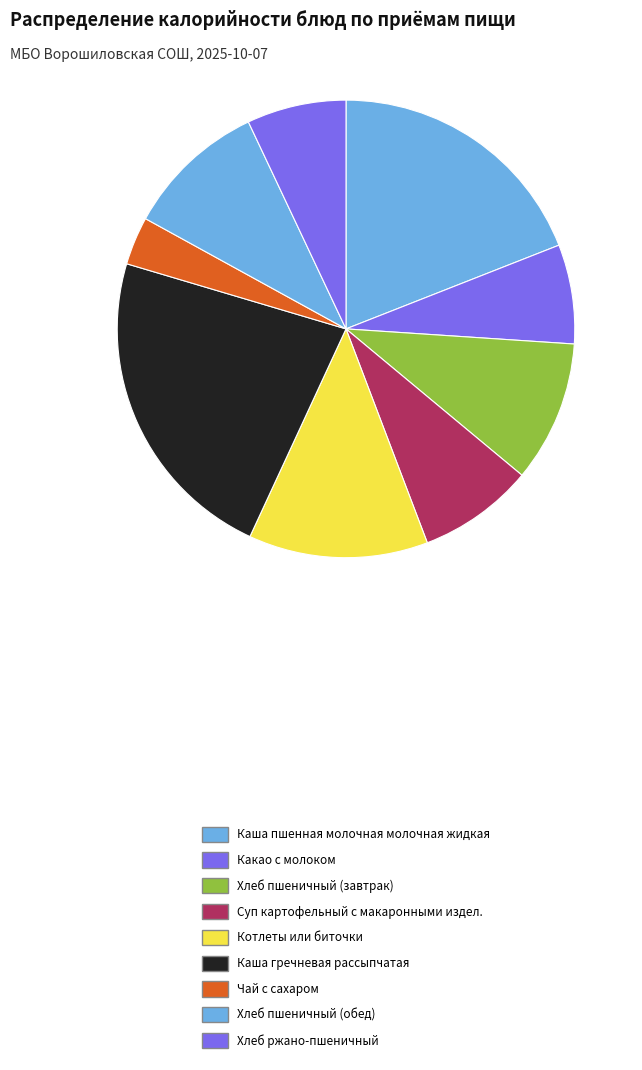

Is the sum of Хлеб пшеничный (завтрак) and Каша пшенная молочная молочная жидкая greater than half?

No